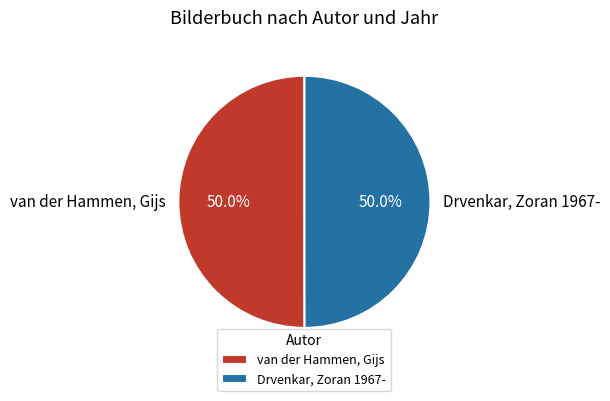

How many segments does this pie chart have?

2